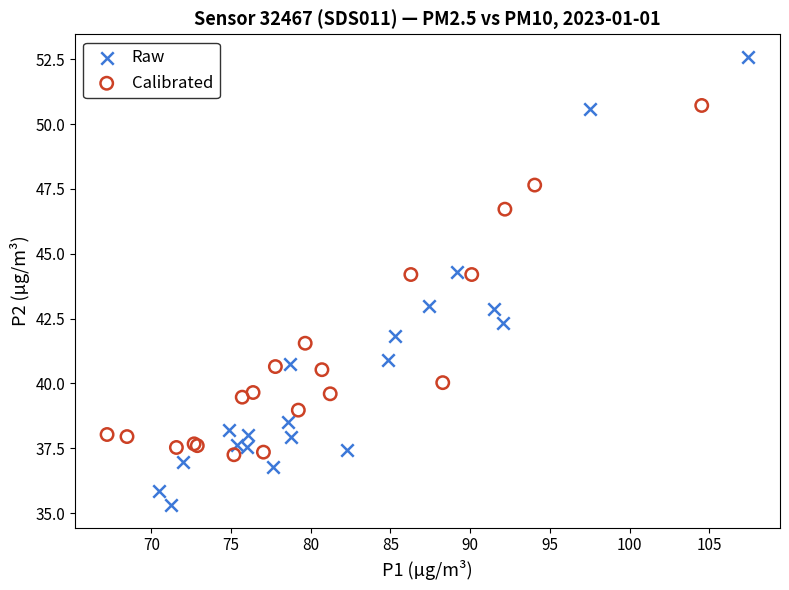

Which series has the largest Y range (max minus min)?

Raw